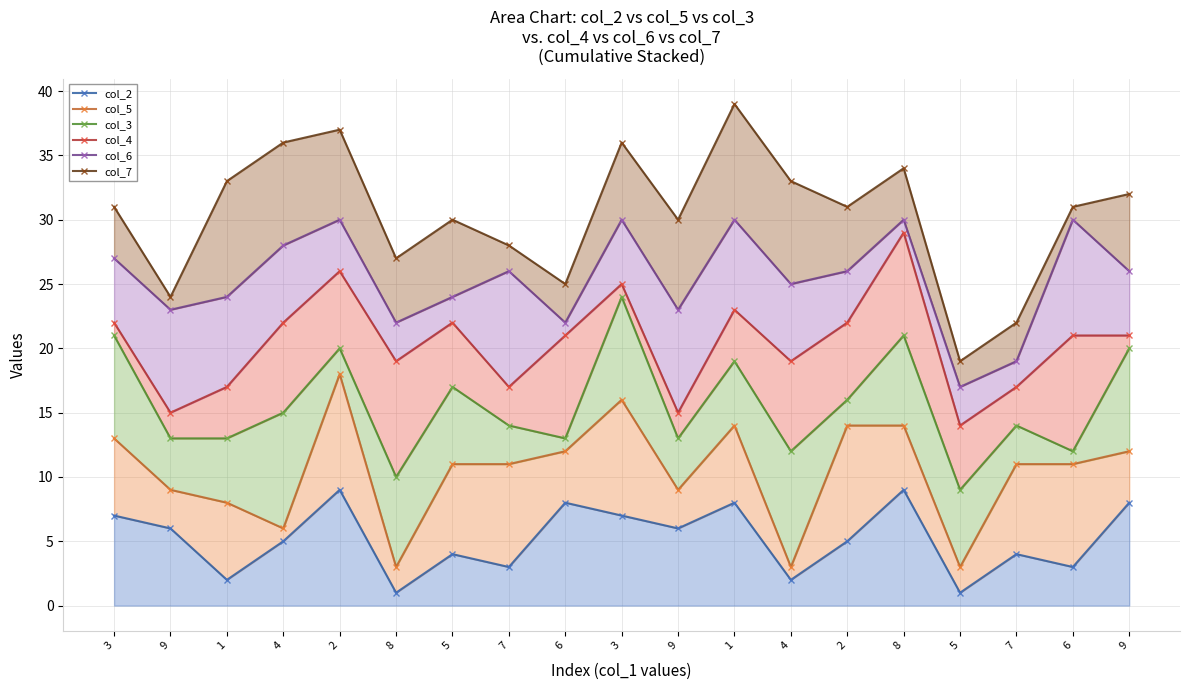

Rank the series by their average value, from lowest to highest.

col_2, col_5, col_3, col_4, col_6, col_7